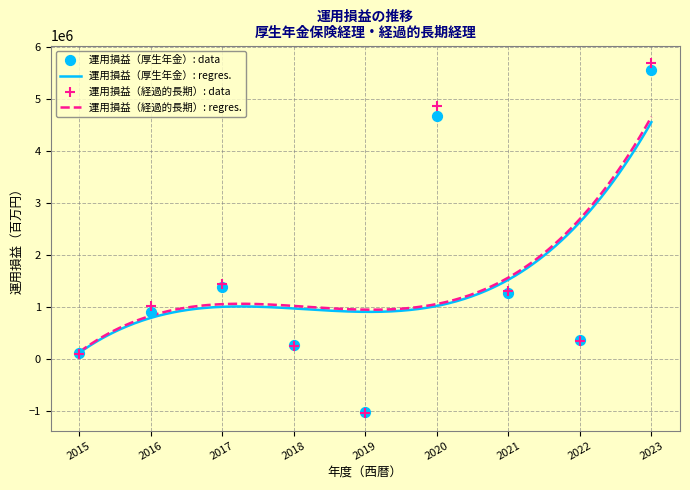

At how many categories does at least one series exceed 1817724?

2